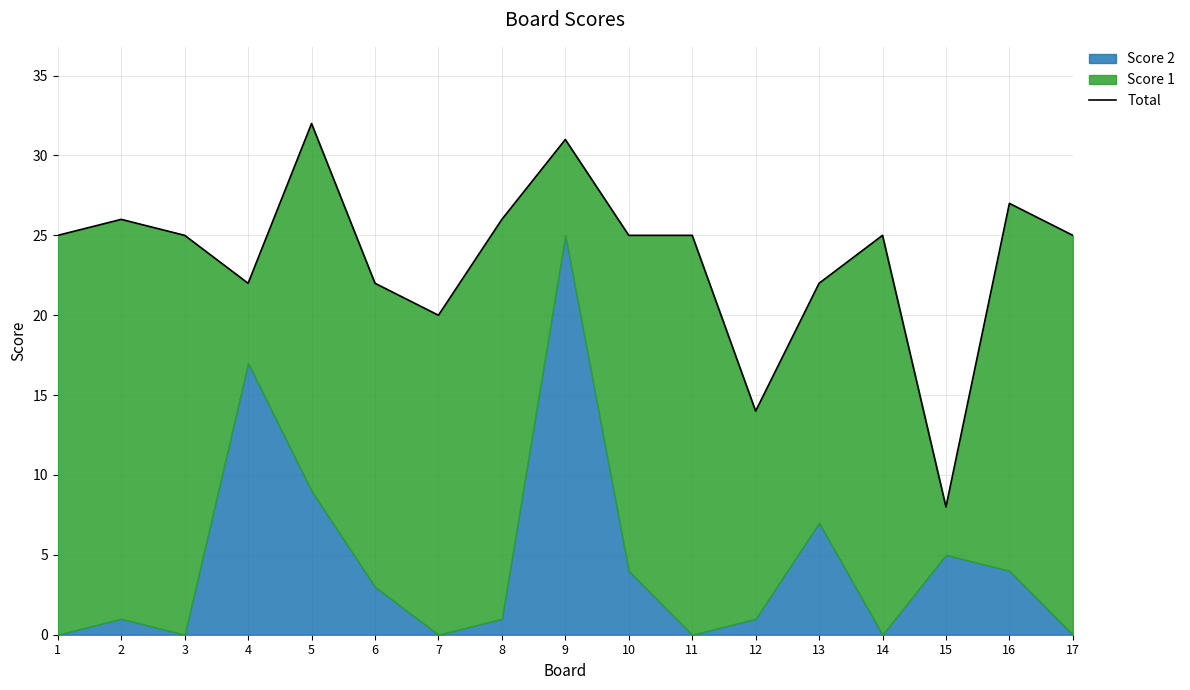

The value at 7 is 36. True or false?

False